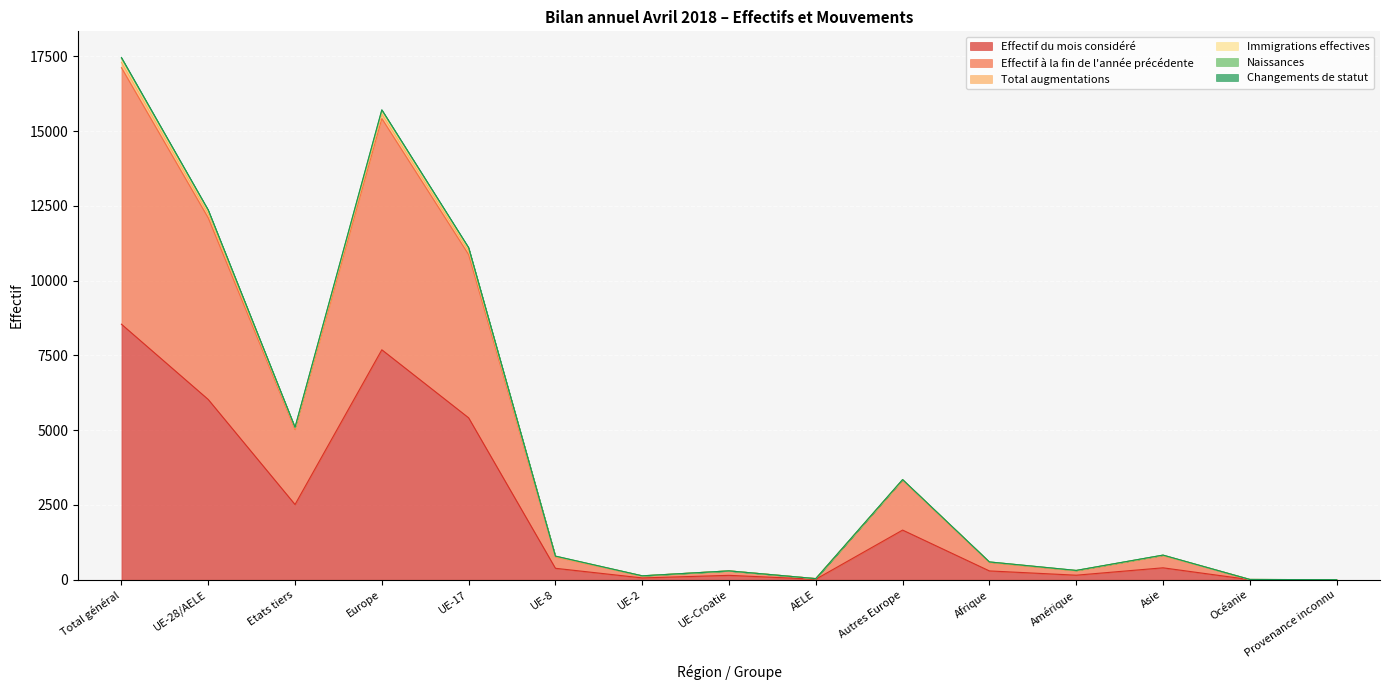

What is the label of the 14th point from the right?

UE-28/AELE